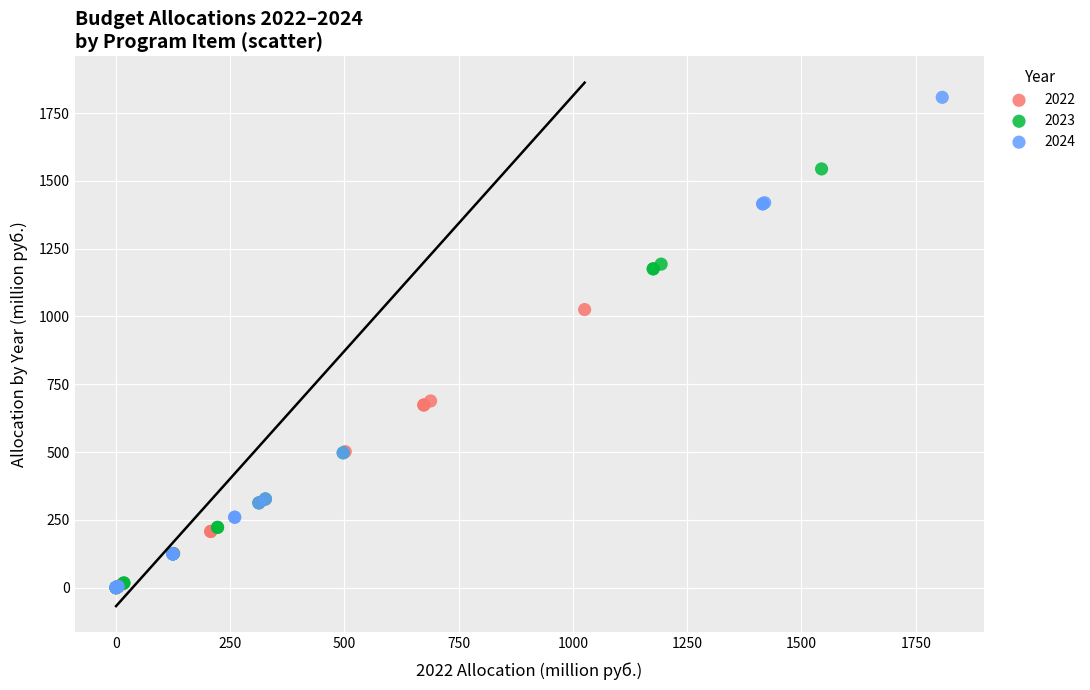

Which series contains the highest Y value?

2024